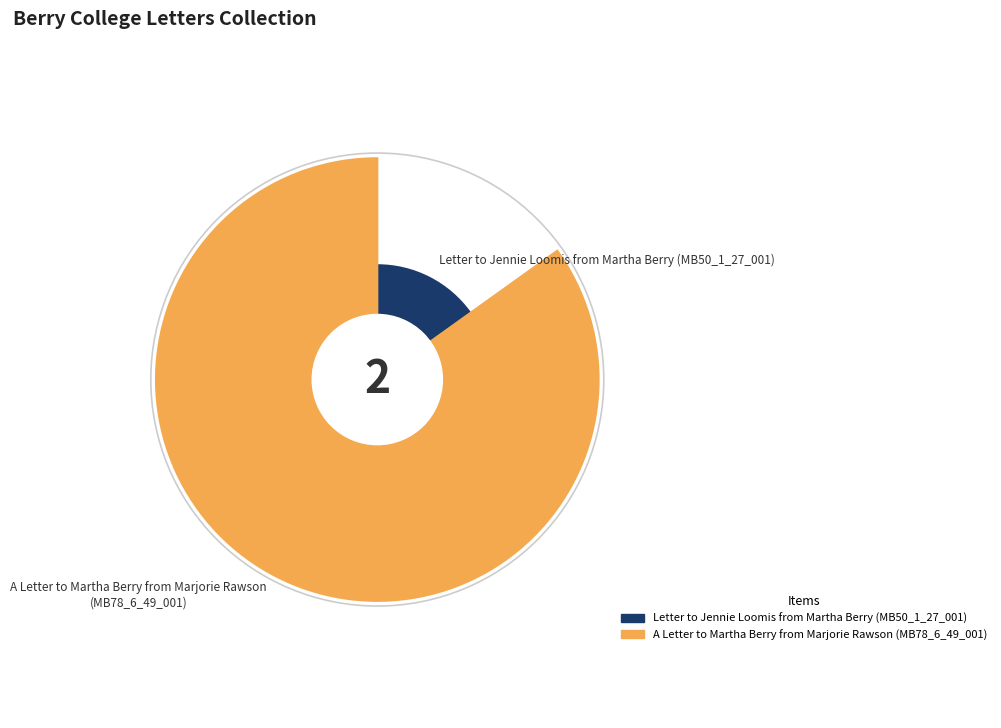

To the nearest percent, what is the difference between the largest and smallest slice percentages?

70%